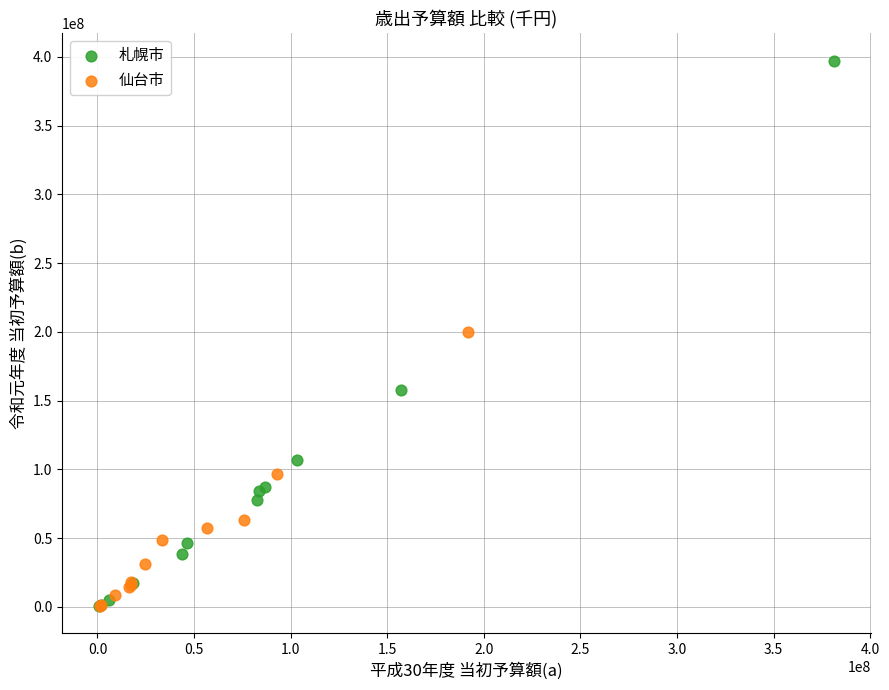

Which series reaches the maximum Y coordinate?

札幌市